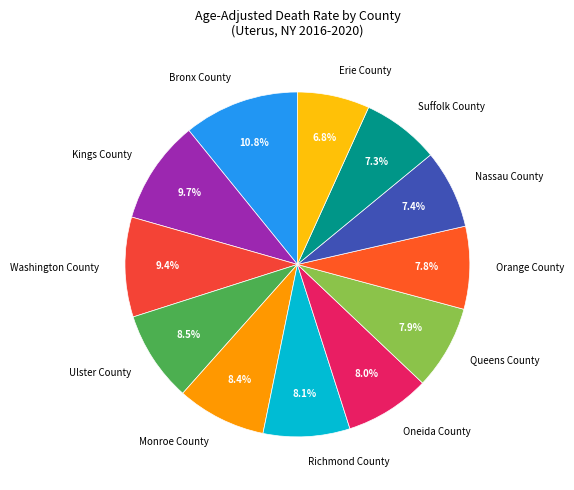

What portion of the pie excludes Richmond County?

91.9%